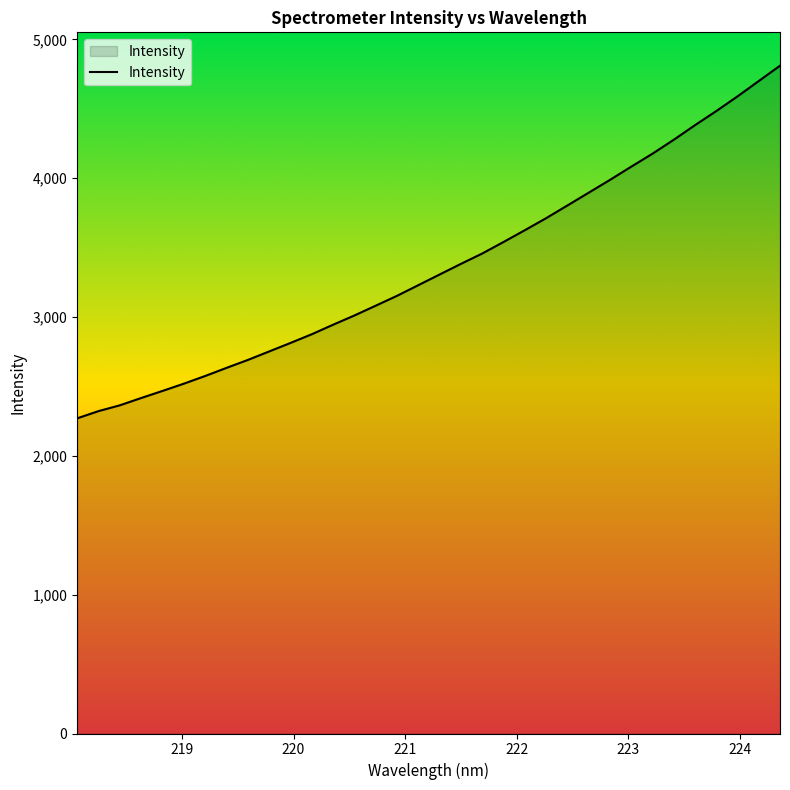

What is the maximum value shown in the chart?

4809.9